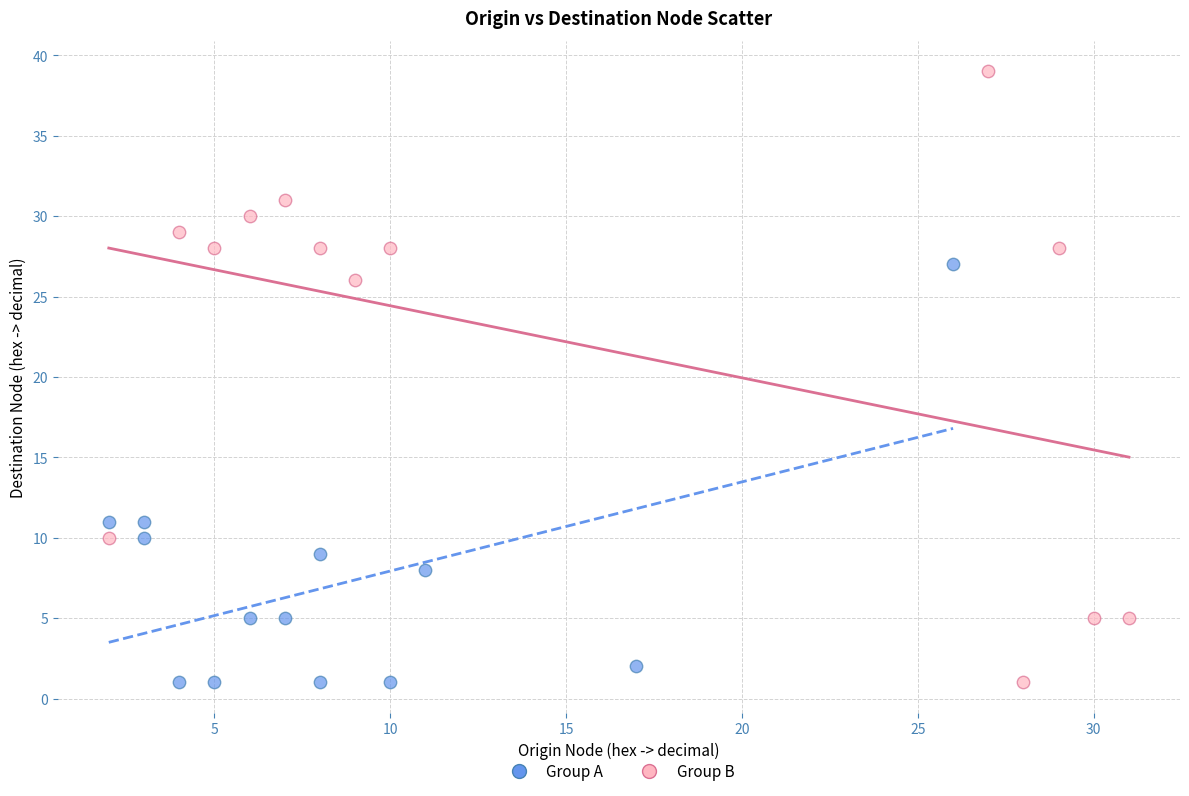

Which series has the largest Y range (max minus min)?

Group B